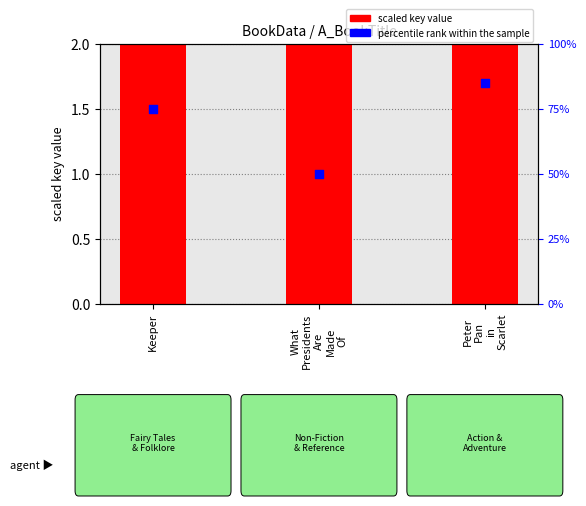

At which category is the sum across all series the highest?

Peter
Pan
in
Scarlet